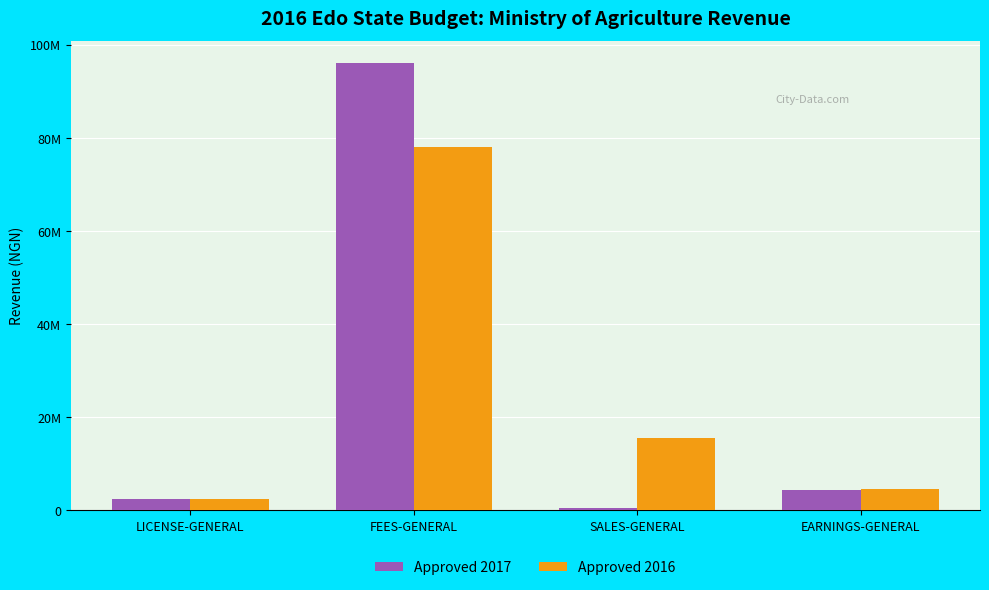

Is it true that Approved 2017 equals 600000 at SALES-GENERAL?

True